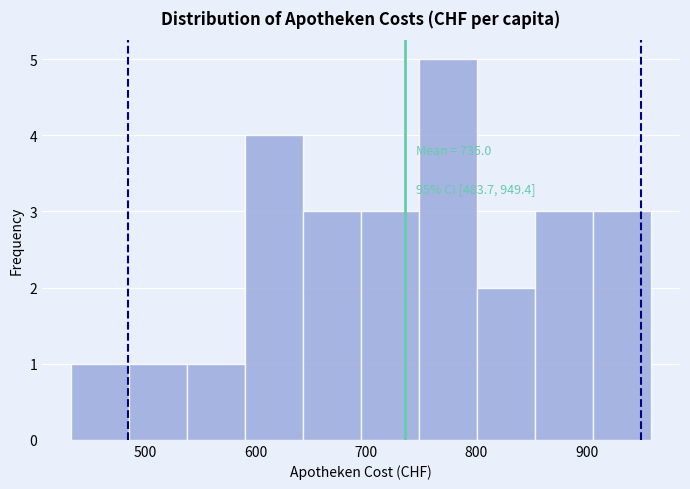

Which range on the x-axis has the tallest bar?

750 to 800